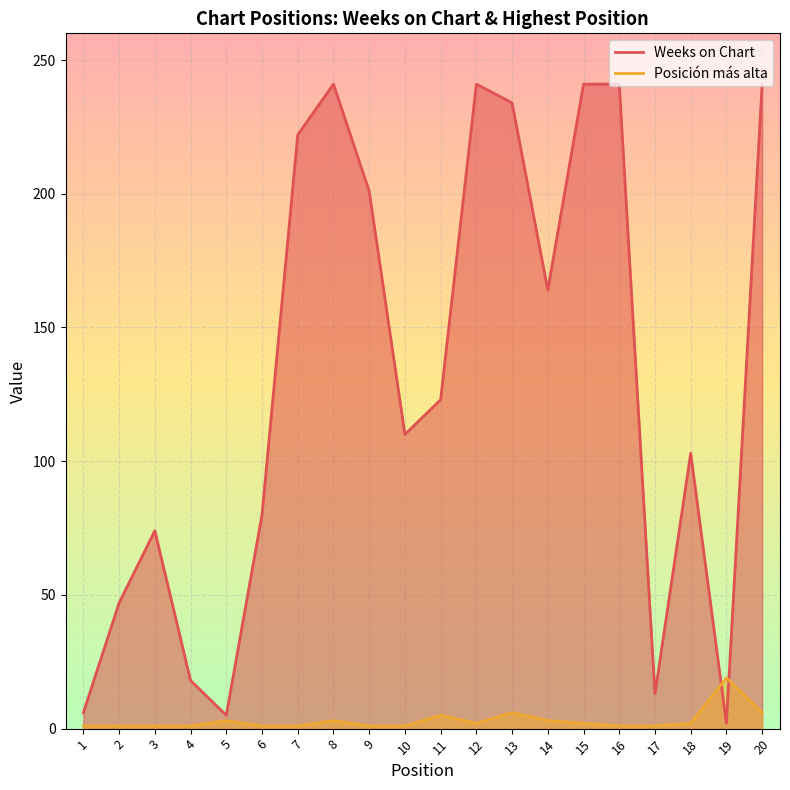

What is the difference between the maximum and minimum values in the Posición más alta series?

18